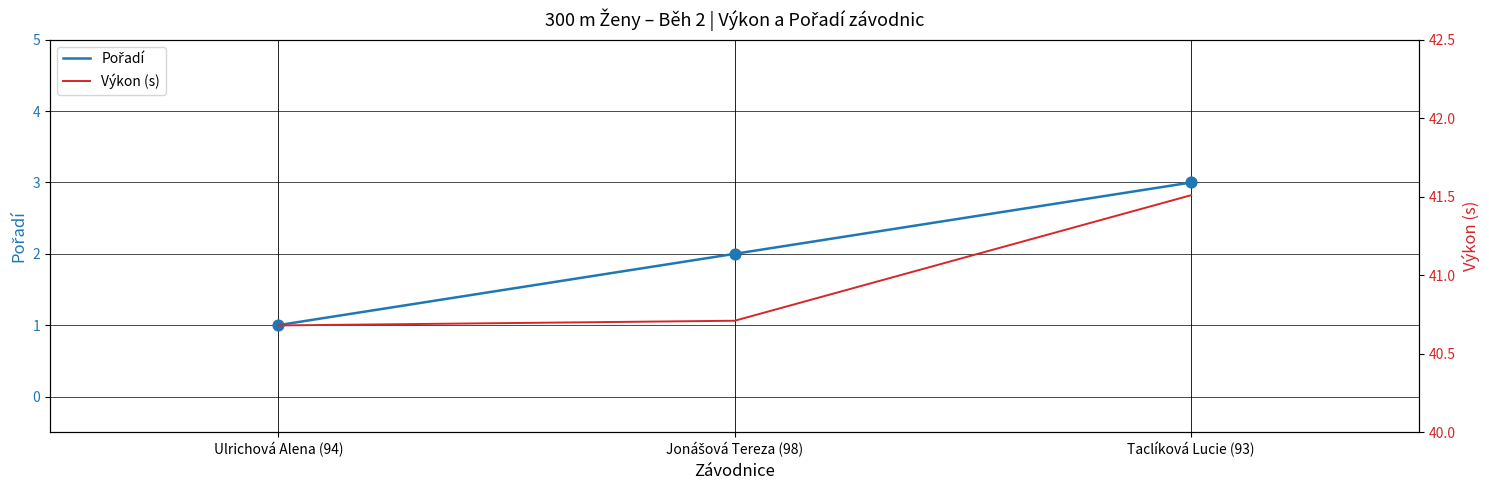

What is the total value across all series at Jonášová Tereza (98)?

42.7